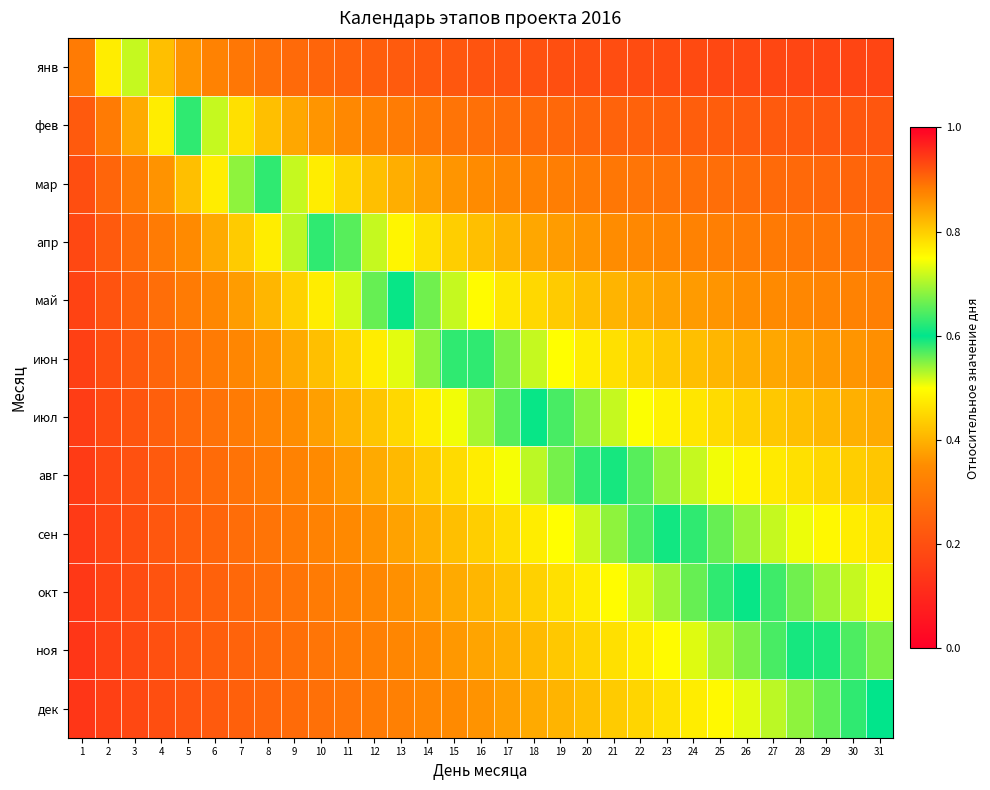

At how many categories does at least one series exceed 0?

31